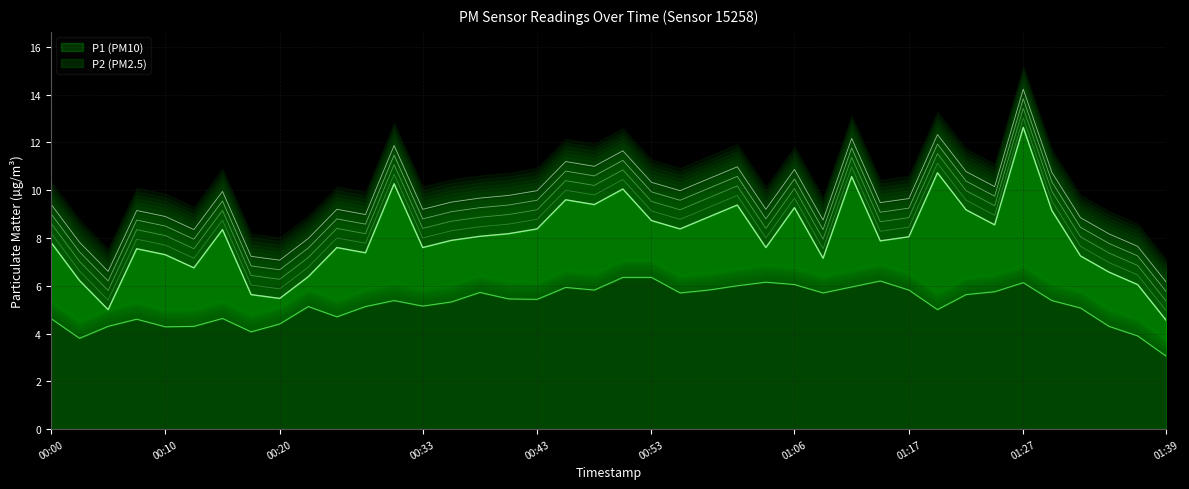

What is the value of the P2 point at the 37th from the left?

5.1